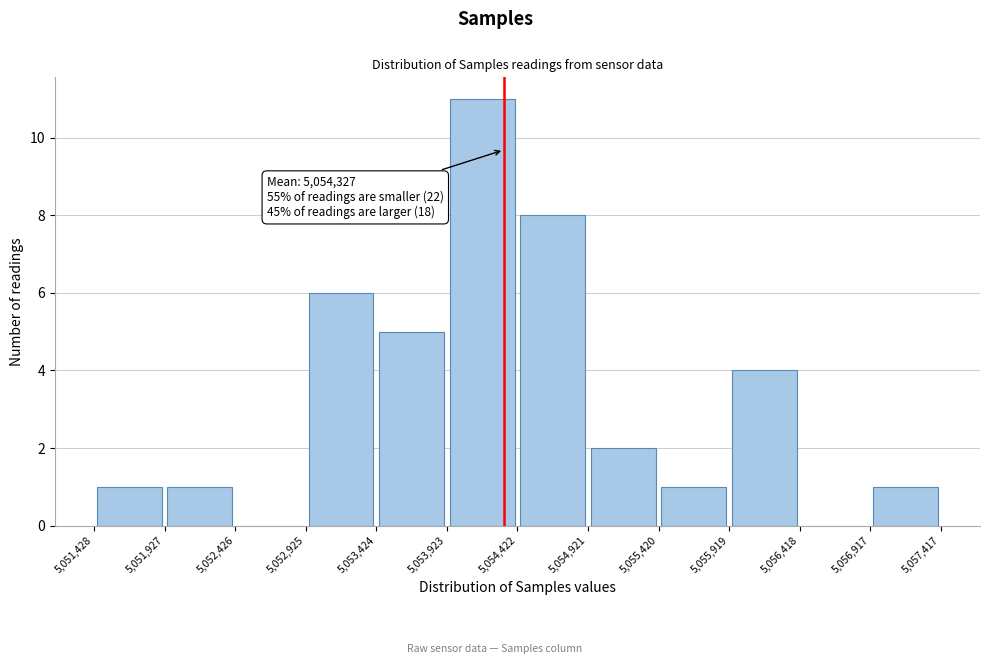

Which range on the x-axis has the tallest bar?

5,053,923 to 5,054,422